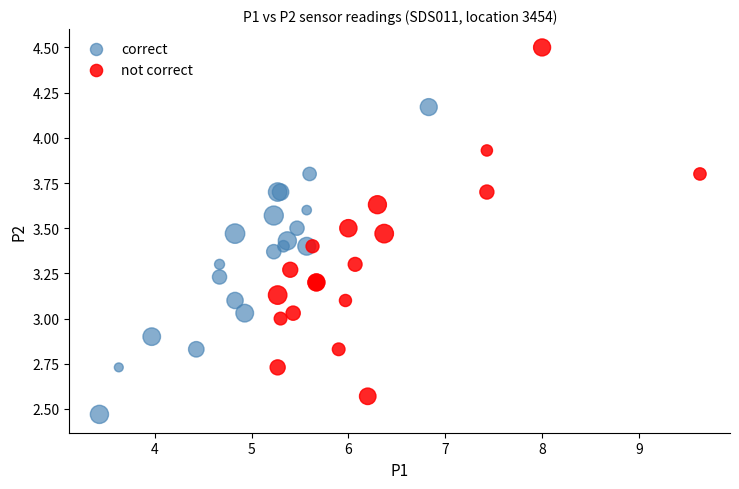

Which series reaches the maximum Y coordinate?

not correct